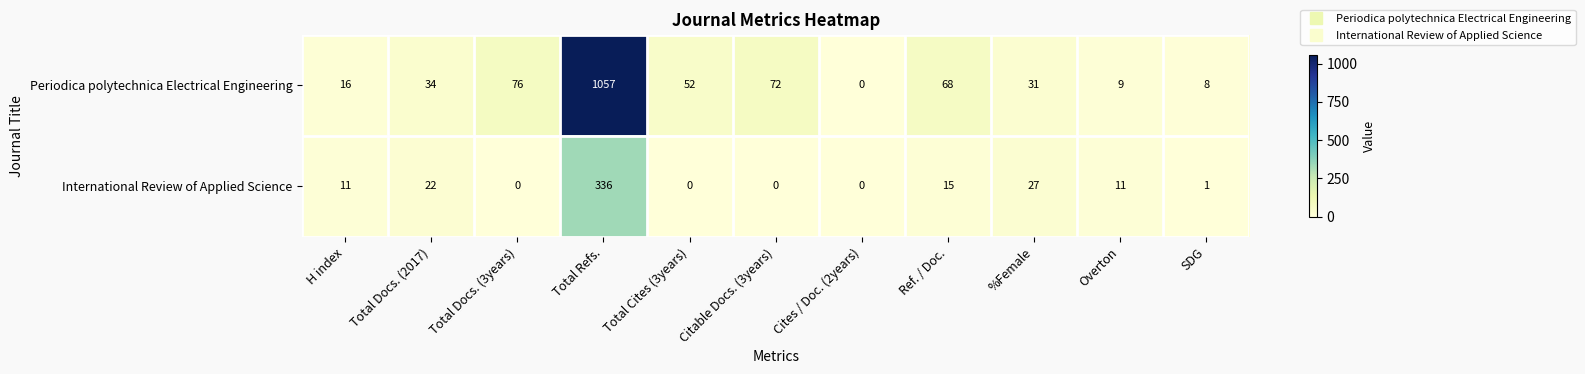

At which label is Periodica polytechnica Electrical Engineering closest to 528?

Total Docs. (3years)